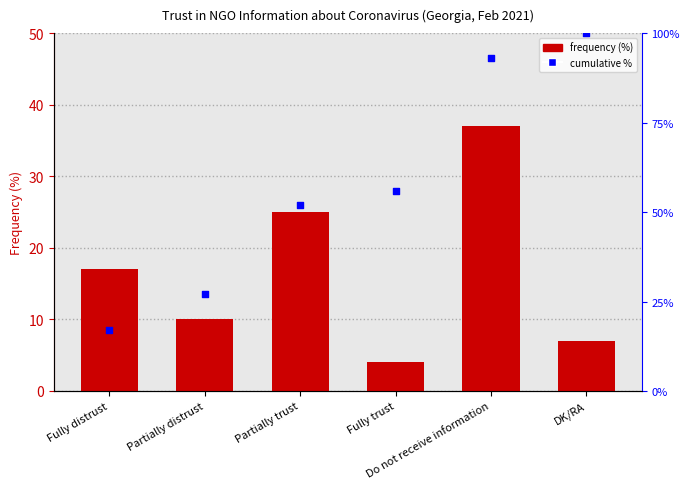

At which category is the sum across all series the highest?

Do not receive information